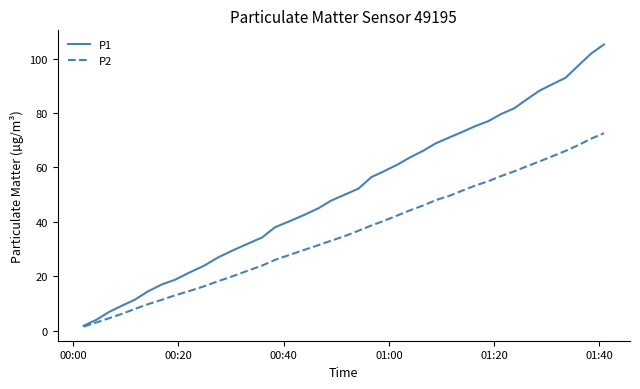

Rank the series by their maximum value, from highest to lowest.

P1, P2